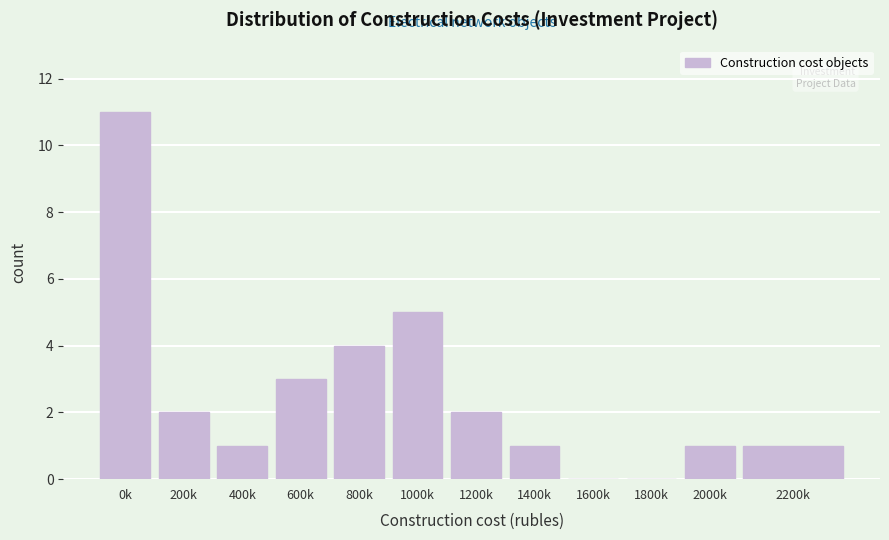

Reading left to right, transcribe all the data shown in this chart.

0k=11	200k=2	400k=1	600k=3	800k=4	1000k=5	1200k=2	1400k=1	1600k=0	1800k=0	2000k=1	2200k=1